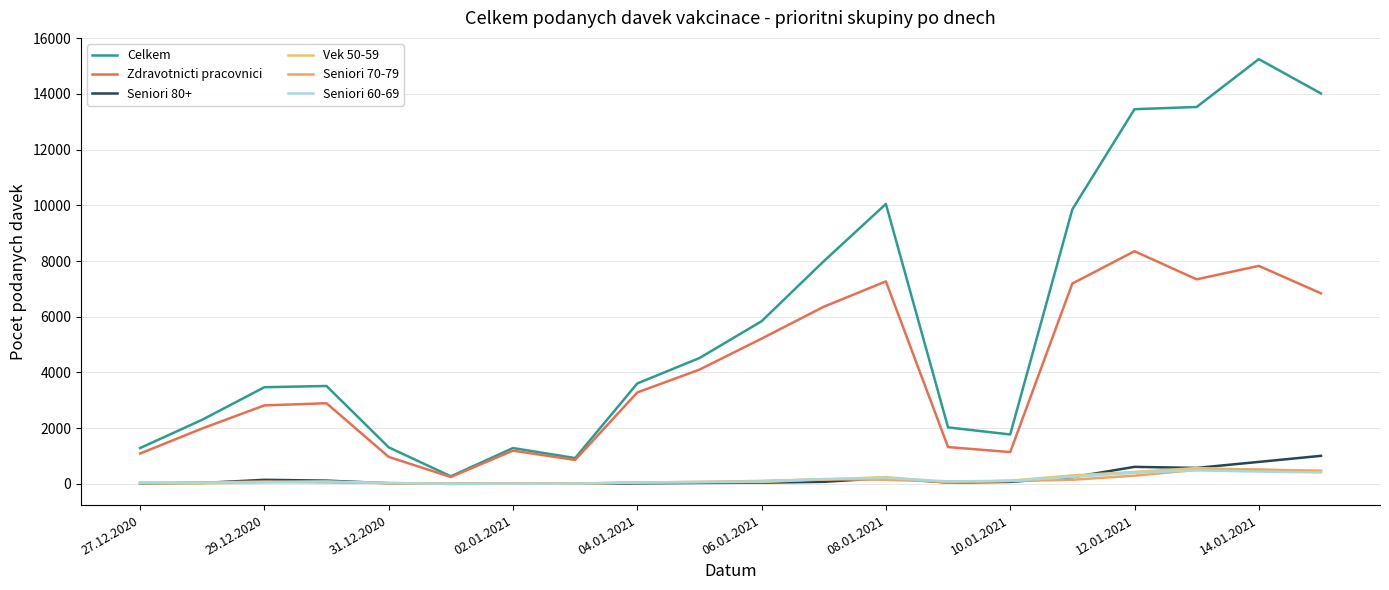

How many lines are shown in the chart?

6